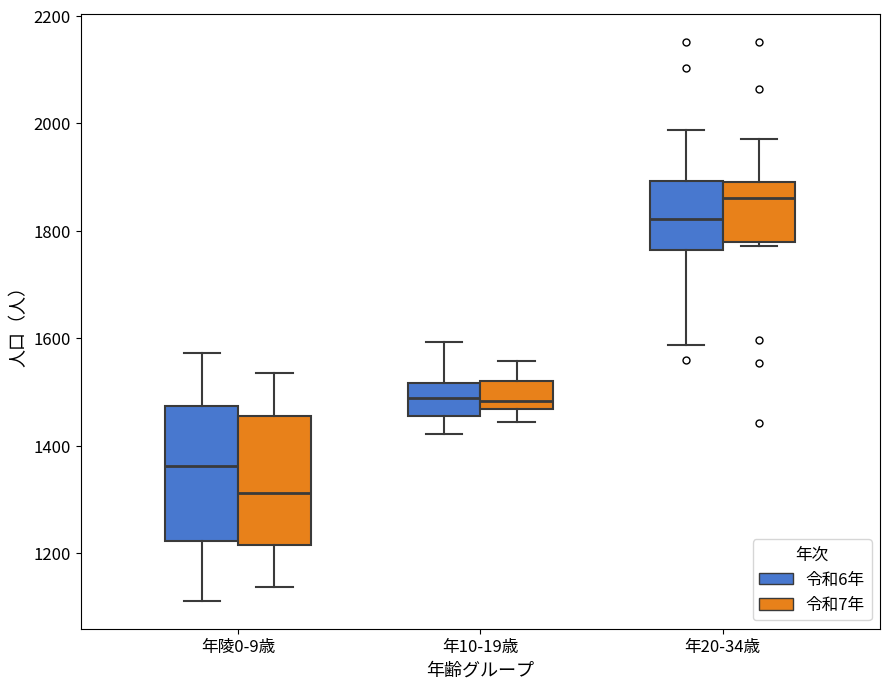

Which box has the lowest median line?

年陵0-9歳 (令和7年)